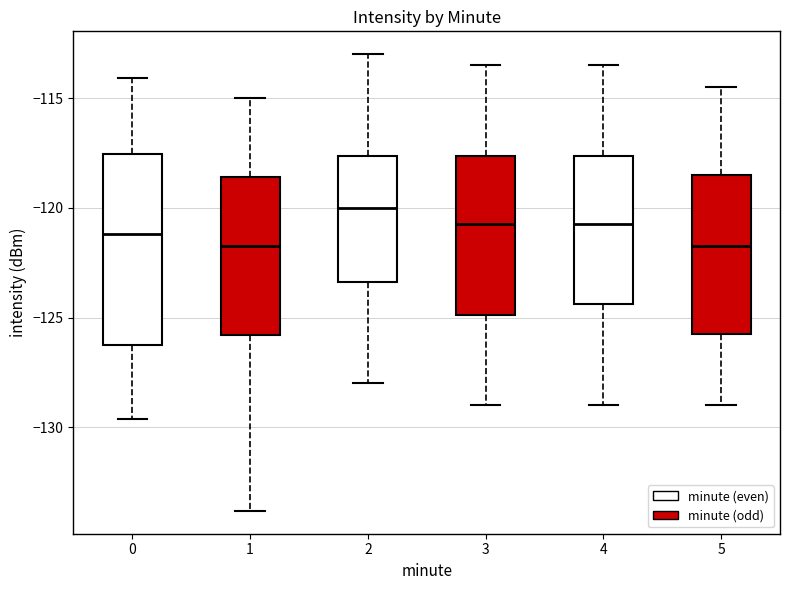

Reading left to right, read every box against the y-axis: the position of its median line, the range the box covers, and the ends of its whiskers. The values are not printed on the chart, so give them approximately, as read against the axis.

0: median -121.0, box -126.0 to -117.5, whiskers -129.5 to -114.0
1: median -121.5, box -126.0 to -118.5, whiskers -134.0 to -115.0
2: median -120.0, box -123.5 to -117.5, whiskers -128.0 to -113.0
3: median -120.5, box -125.0 to -117.5, whiskers -129.0 to -113.5
4: median -120.5, box -124.5 to -117.5, whiskers -129.0 to -113.5
5: median -121.5, box -125.5 to -118.5, whiskers -129.0 to -114.5